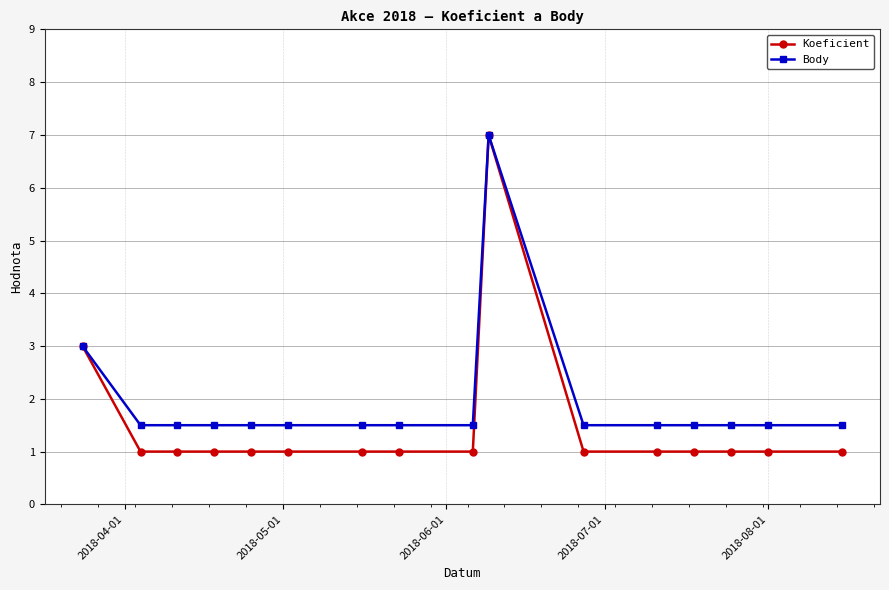

True or false: Body has more than 0 interior local peaks.

True